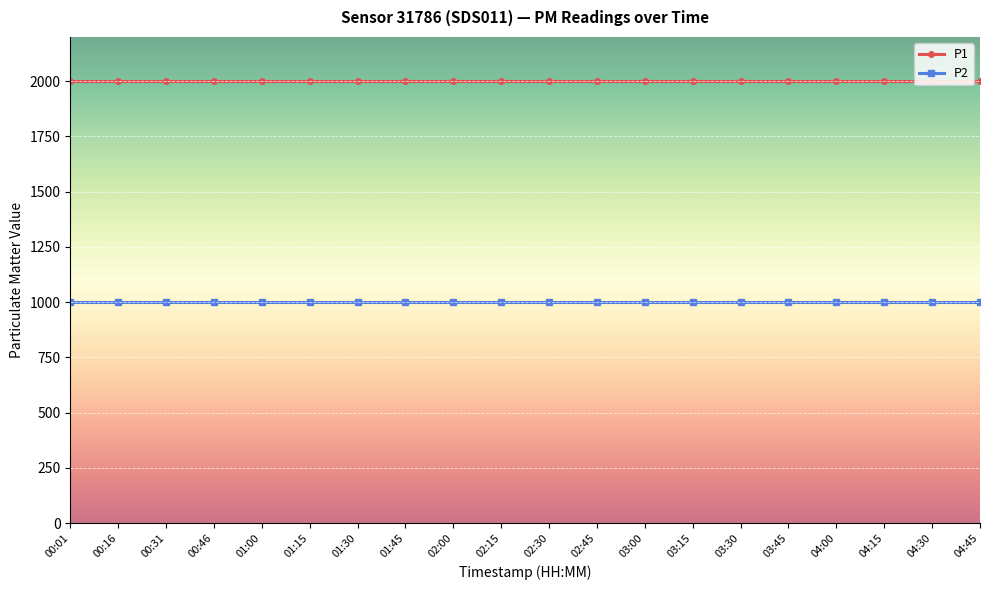

True or false: P2 and P1 intersect in this chart.

False